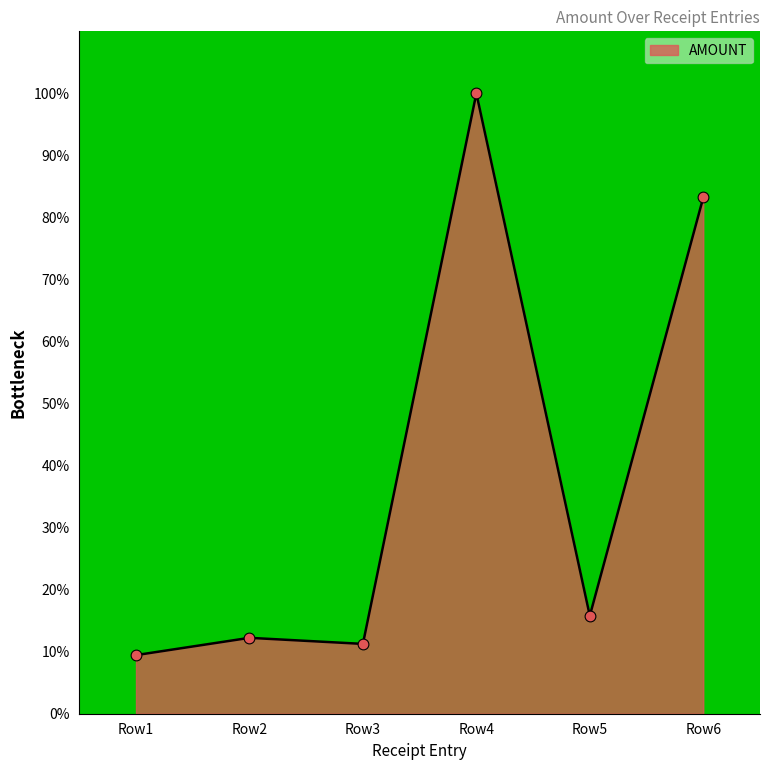

Approximately how many times larger is the value at Row5 compared to Row1?

1.7